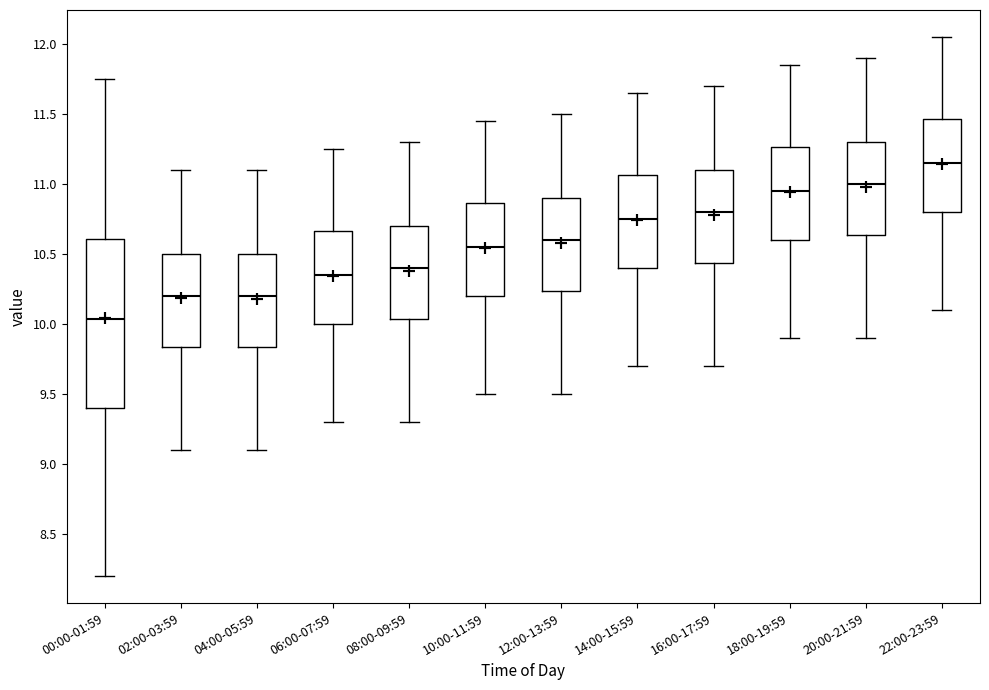

Where does the upper whisker of the box for 22:00-23:59 end on the y-axis? The values are not printed on the chart, so give them approximately, as read against the axis.

12.05